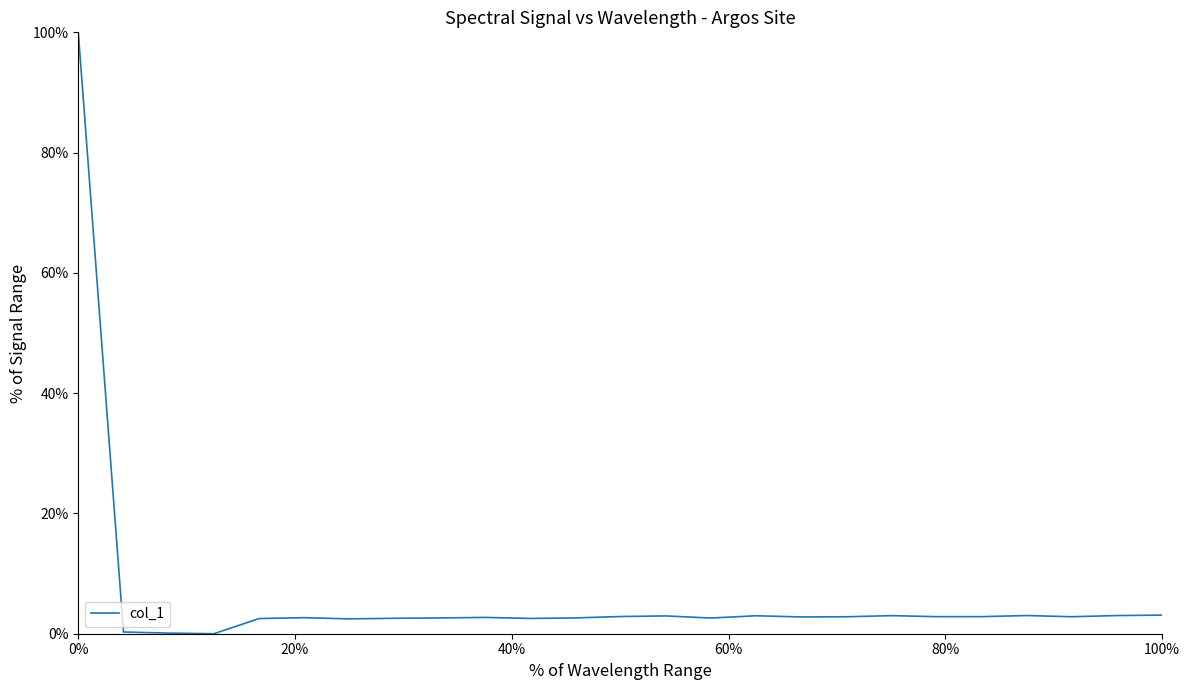

What is the sum of all values?

1.6